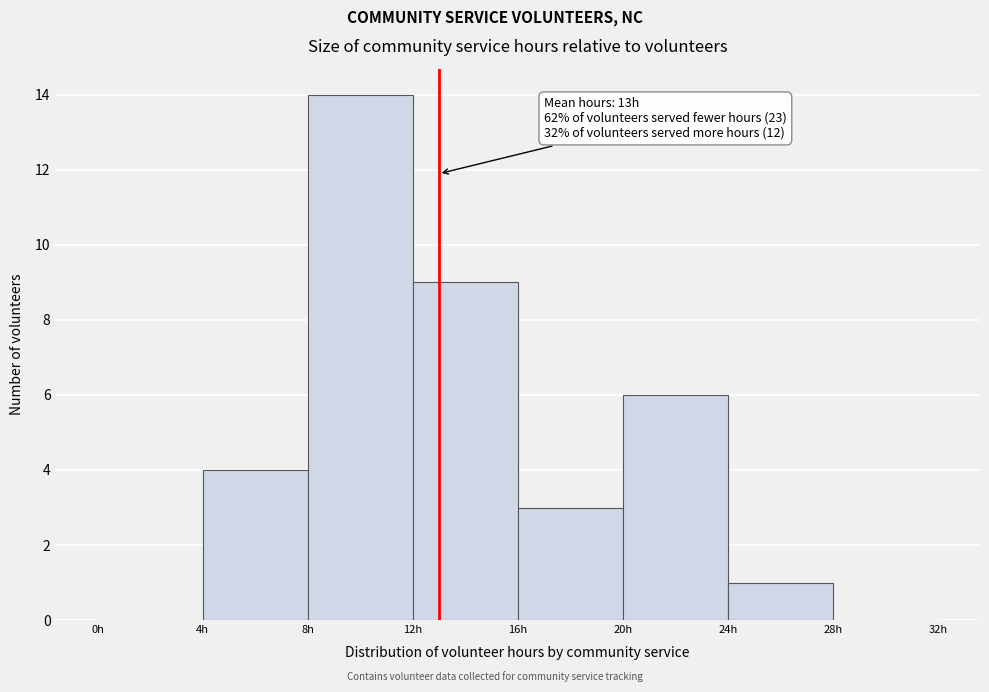

Over which range of the x-axis is the bar tallest?

8 to 12